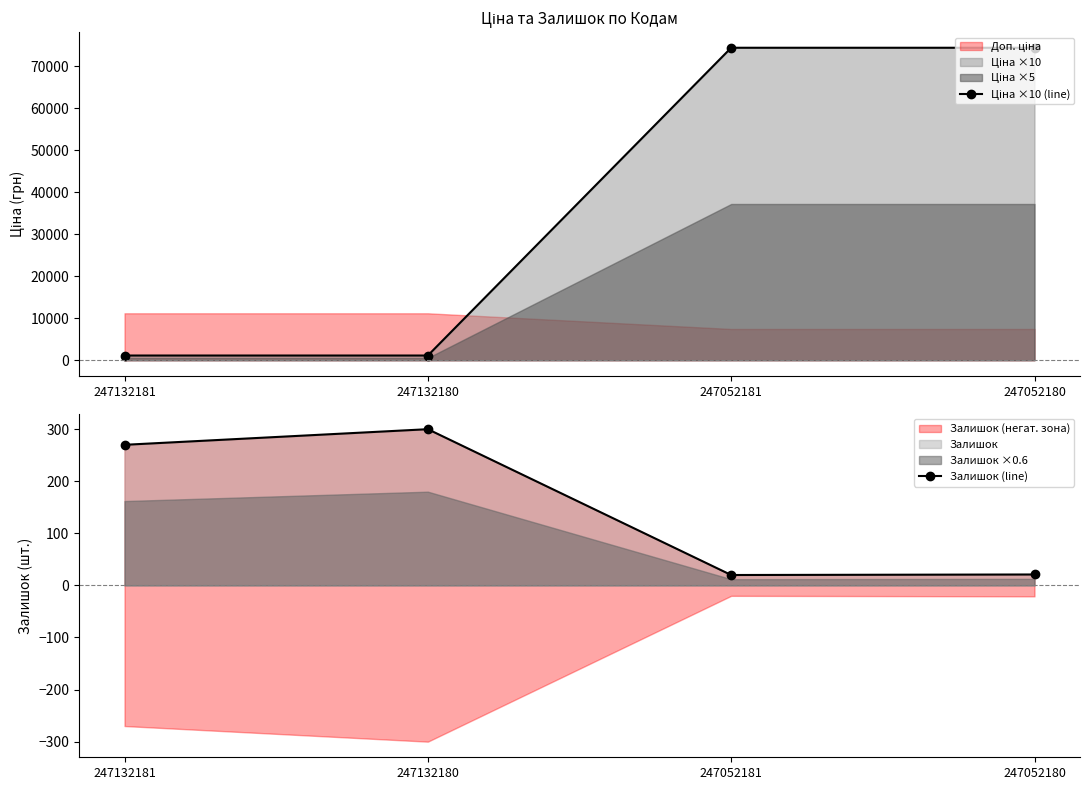

What is the sum of all Залишок (line) values?

611.0